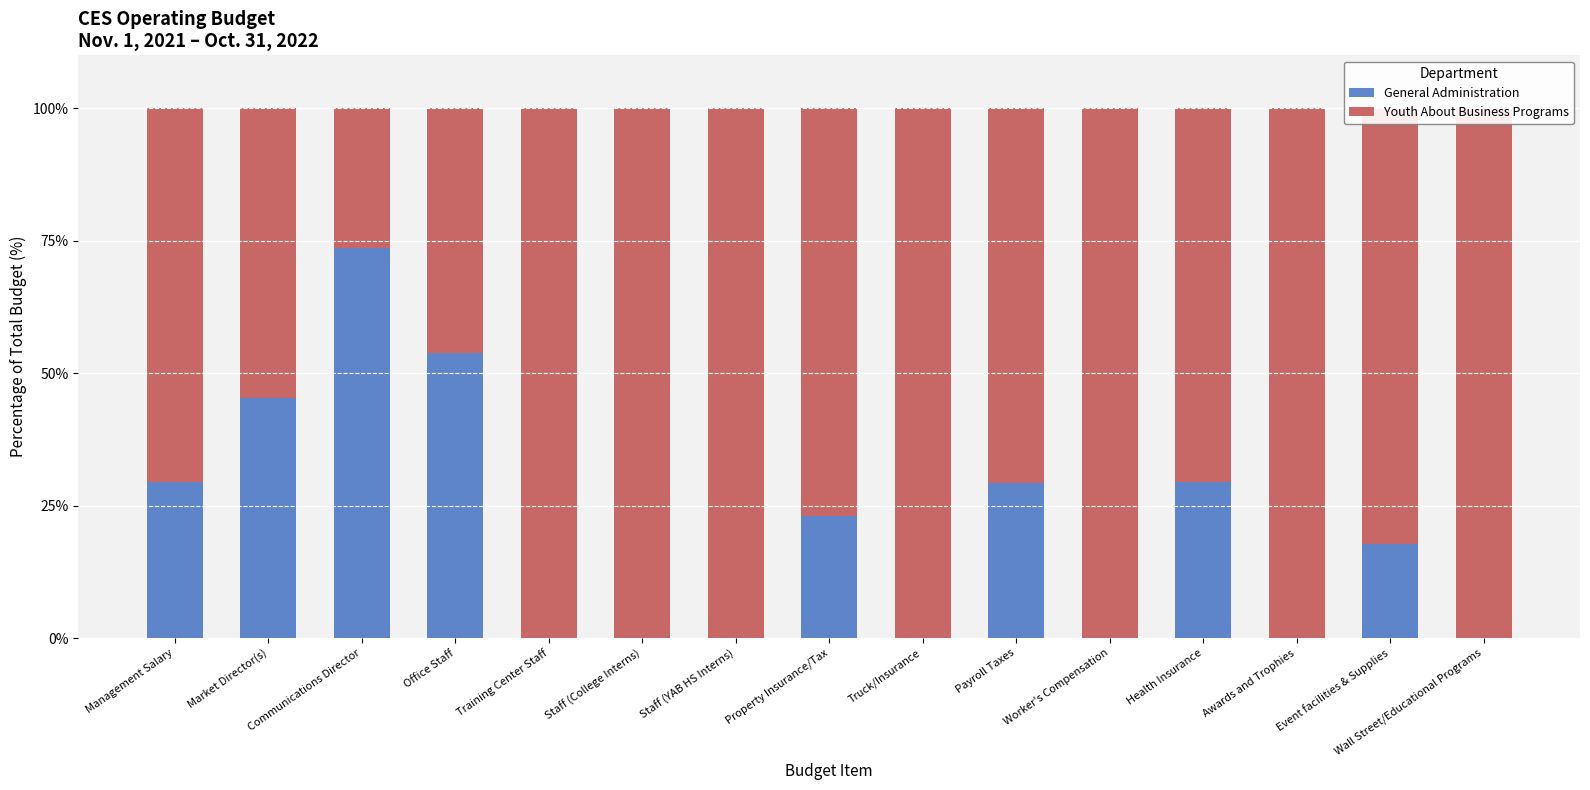

What is the label of the 5th bar from the left?

Training Center Staff